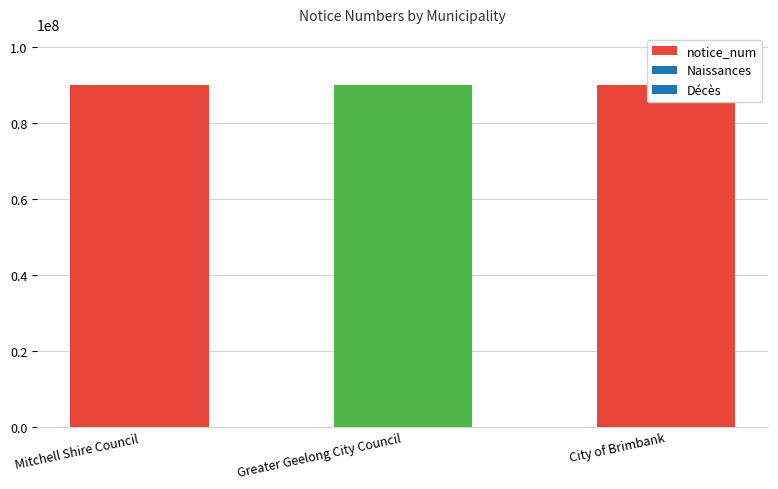

How many bars are there in total?

3